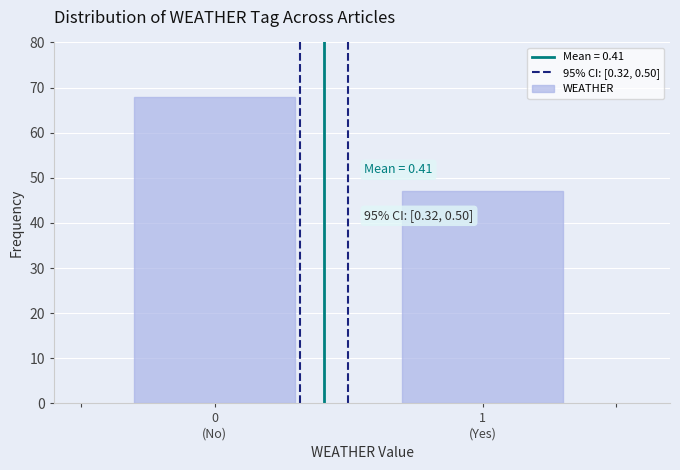

Reading left to right, transcribe all the data shown in this chart.

68	47